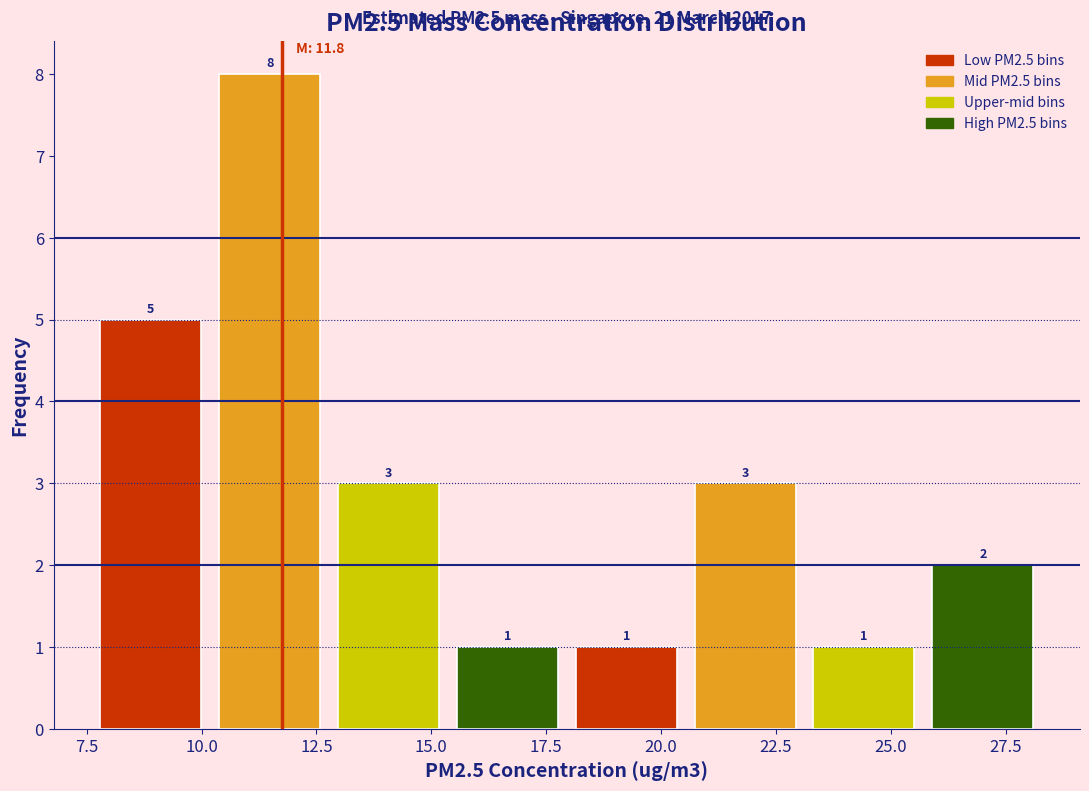

Which range on the x-axis has the tallest bar?

10.0 to 13.0